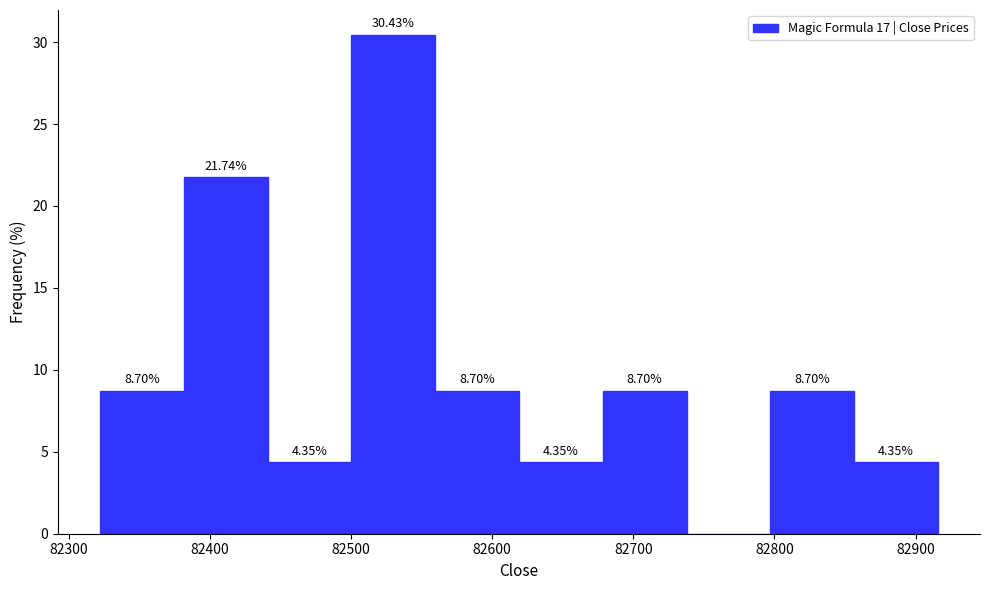

Which range on the x-axis has the tallest bar?

82500 to 82560